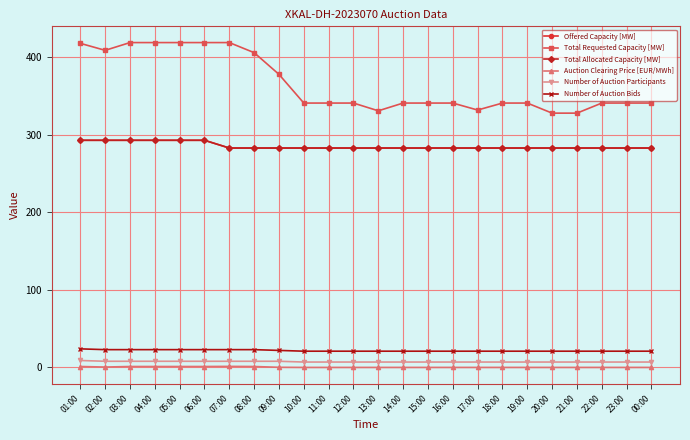

Does the chart have visible grid lines?

Yes